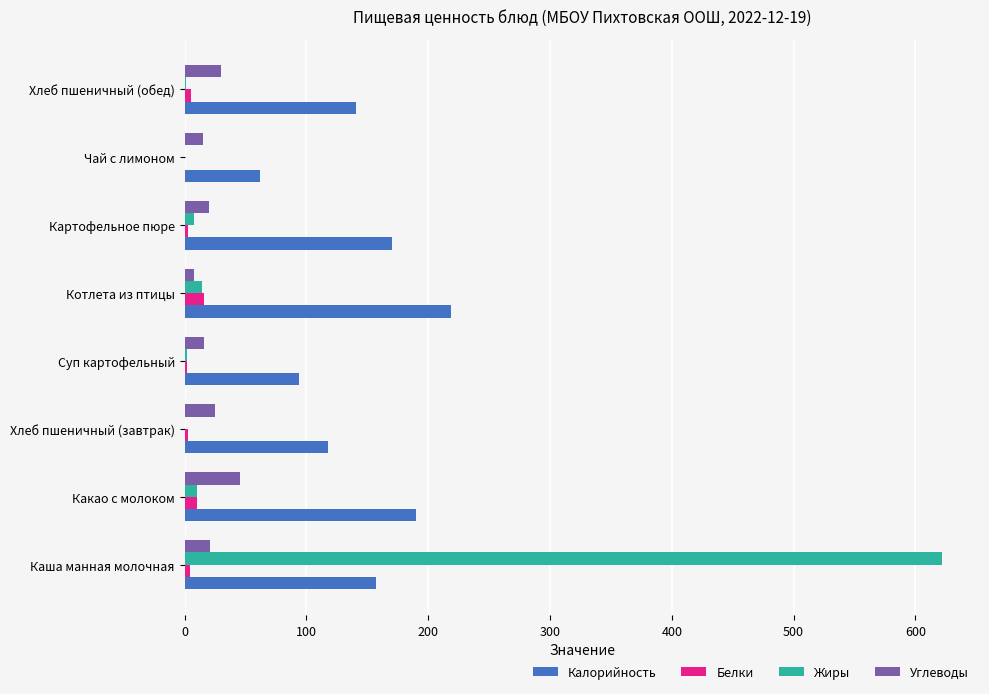

At which category is the sum across all series the highest?

Каша манная молочная